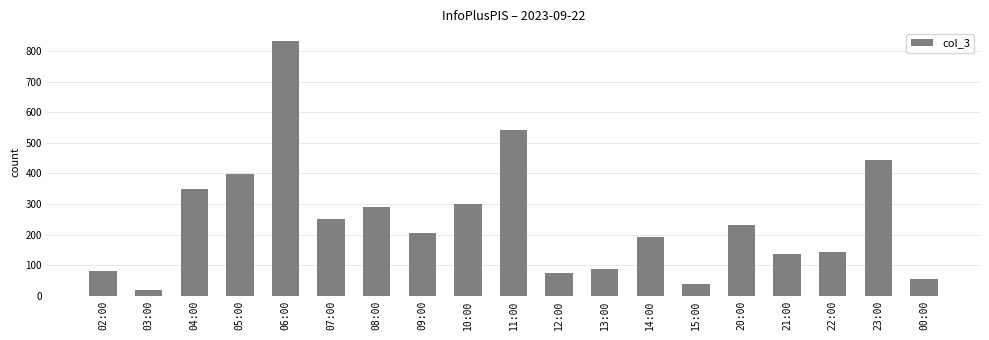

What is the smallest value displayed?

20